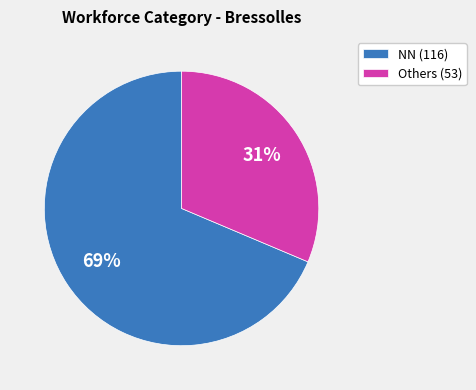

To the nearest percent, what is the average slice percentage?

50%